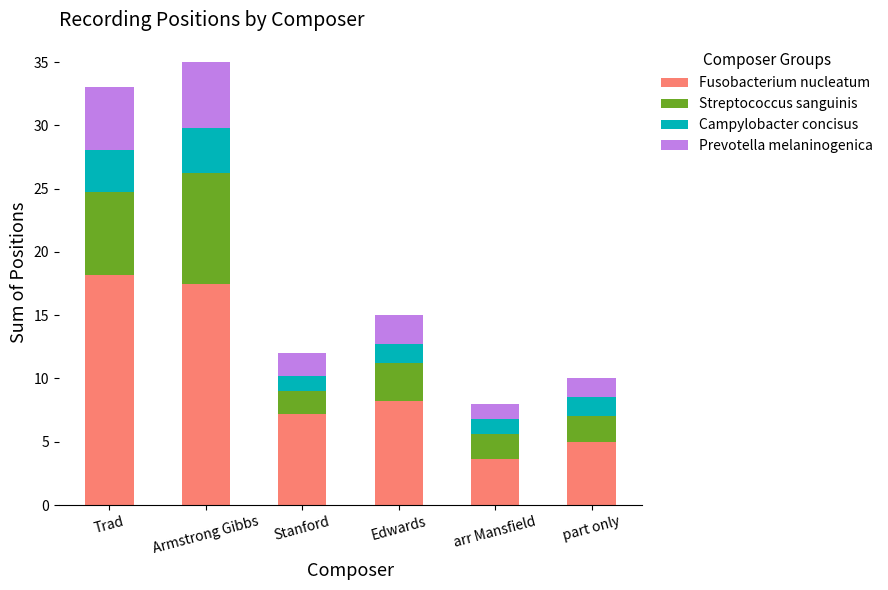

The Fusobacterium nucleatum series shows 8.4 at Armstrong Gibbs. True or false?

False